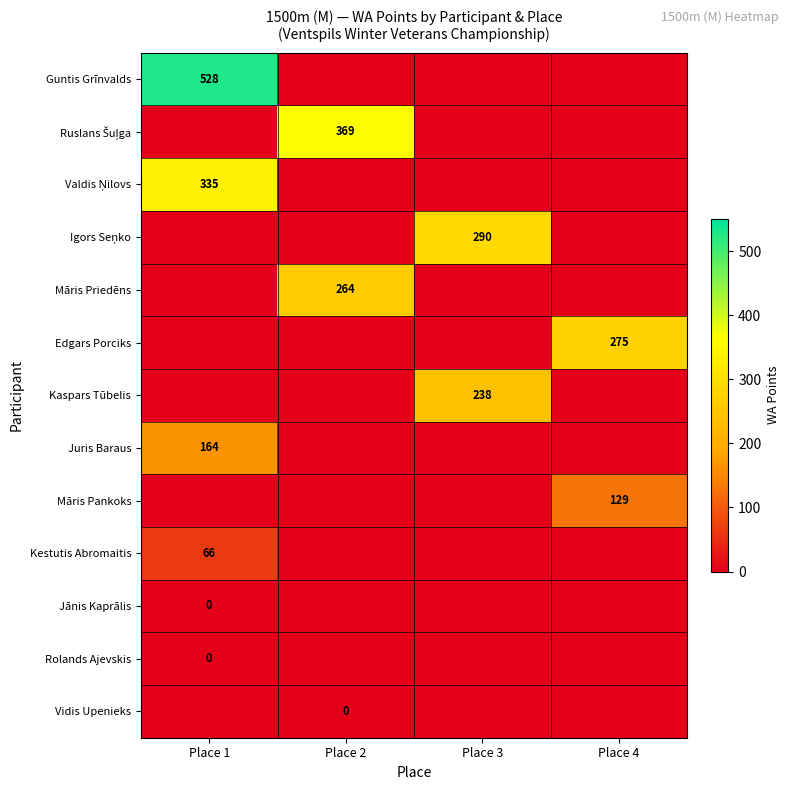

True or false: Guntis Grīnvalds has a value of 918 at Place 1.

False